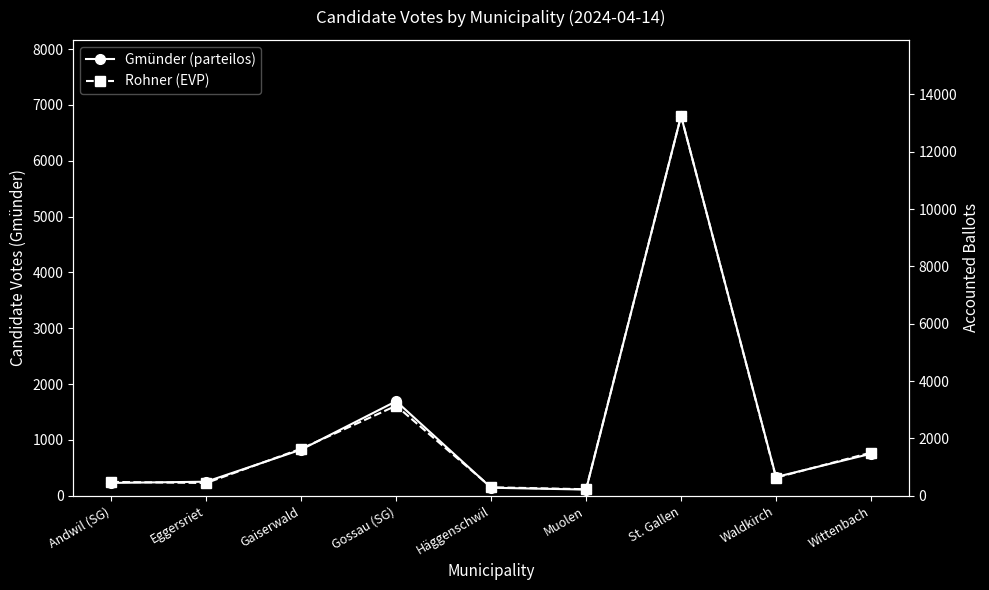

True or false: Rohner (EVP) has more than 0 points higher than both neighbors.

True